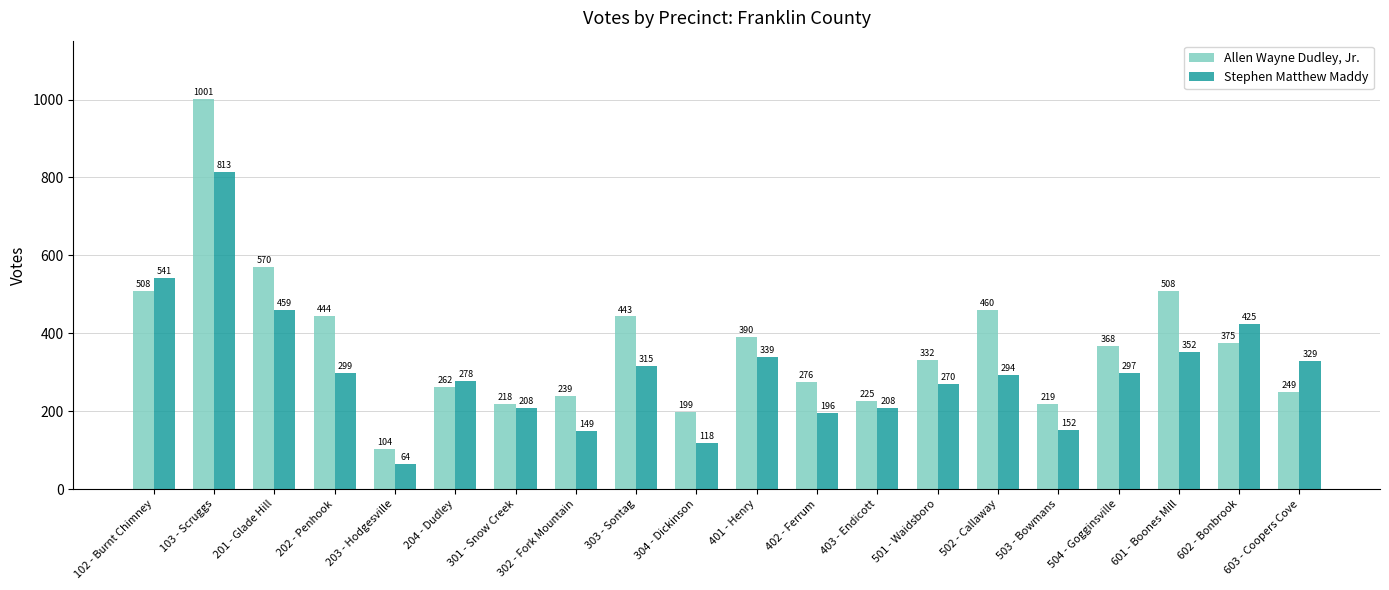

Between 401 - Henry and 502 - Callaway, which series saw the biggest shift?

Allen Wayne Dudley, Jr.